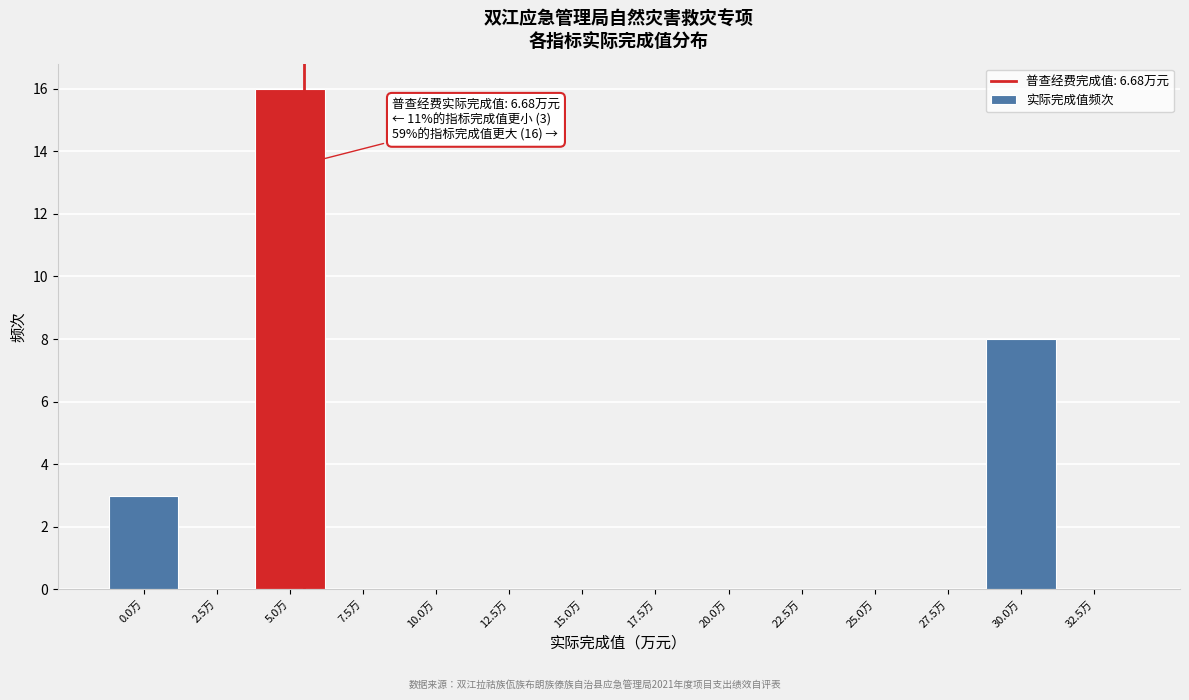

Reading left to right, list all the values displayed in this chart.

0.0万=3	2.5万=0	5.0万=16	7.5万=0	10.0万=0	12.5万=0	15.0万=0	17.5万=0	20.0万=0	22.5万=0	25.0万=0	27.5万=0	30.0万=8	32.5万=0